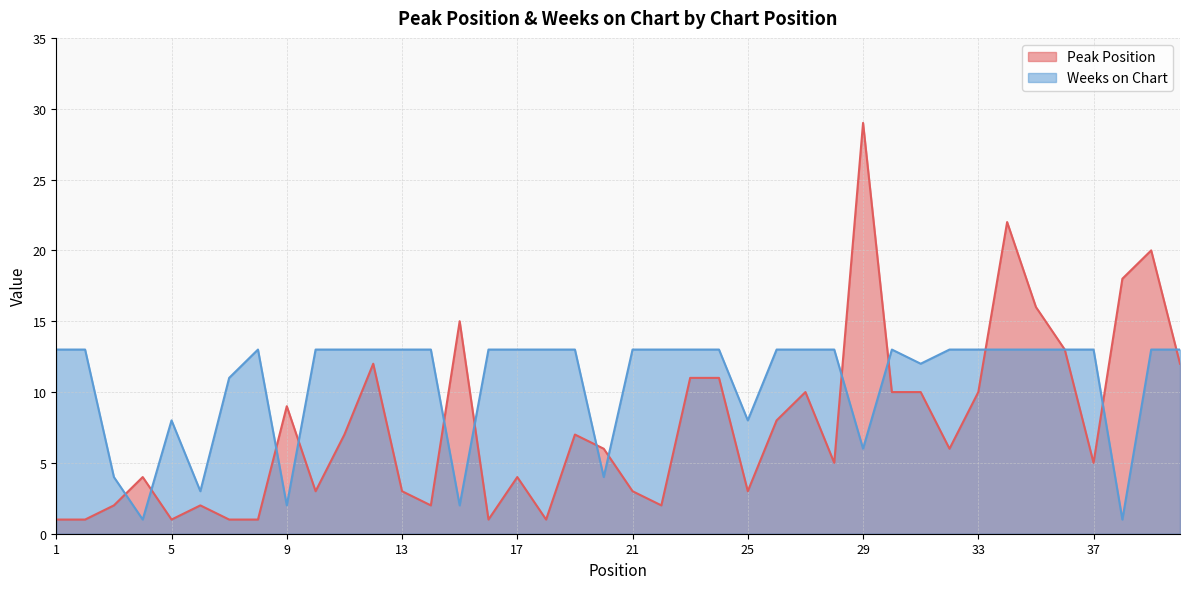

Rank the series at 11 from highest to lowest value.

Weeks on Chart, Peak Position